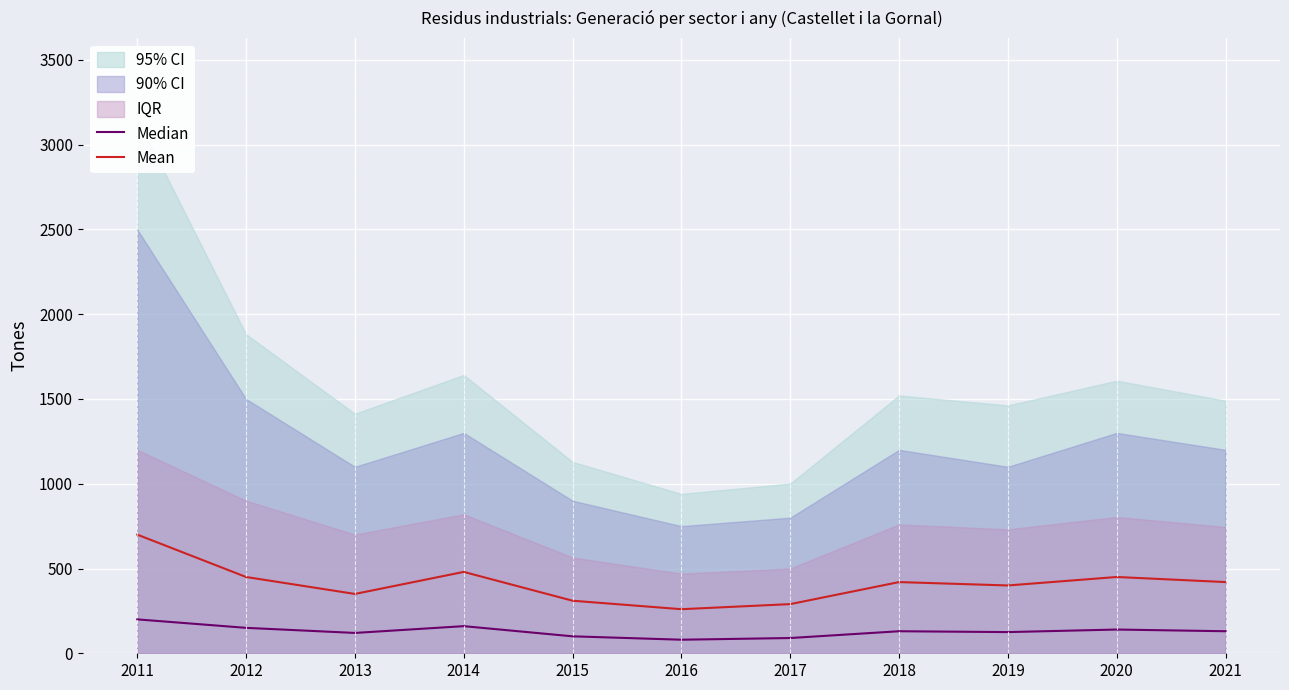

What is the value of the Mean point at the 11th from the left?

420